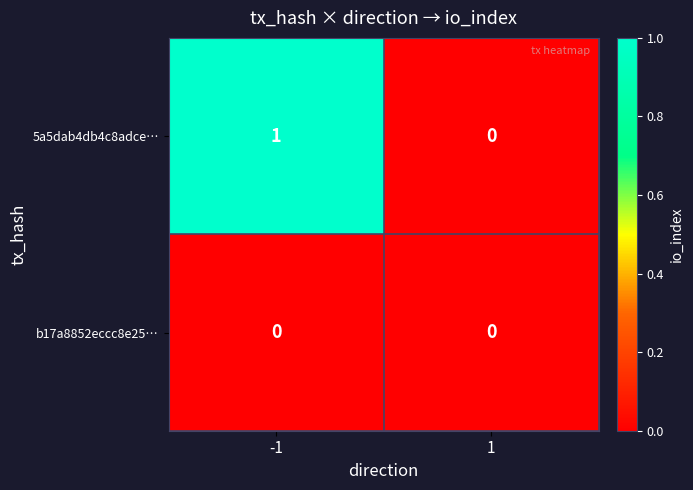

Reading right to left, list all the values displayed in this chart.

5a5dab4db4c8adce…: 1=0	-1=1
b17a8852eccc8e25…: 1=0	-1=0